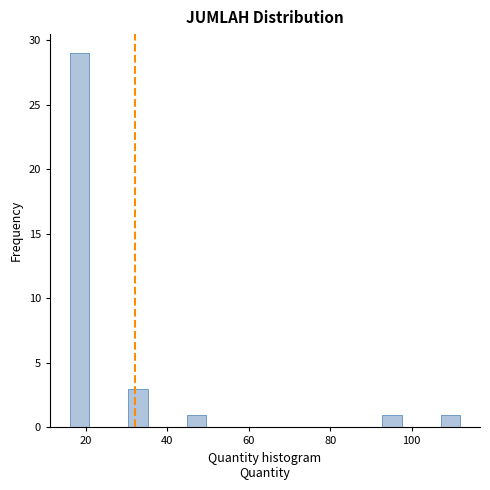

Read against the x-axis, roughly where is the centre of the tallest bar?

18